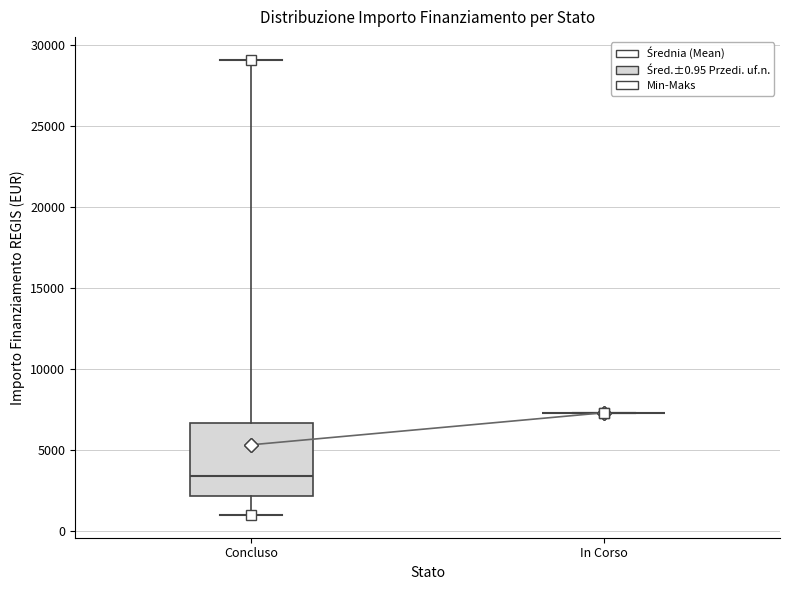

Reading left to right, transcribe this box plot: for each box, give where its median line is, the range the box spans, and where its two whiskers end, as read against the y-axis. The values are not printed on the chart, so give them approximately, as read against the axis.

Concluso: median 3500, box 2000 to 6500, whiskers 1000 to 29000
In Corso: box collapsed to a line at 7500, whiskers 7500 to 7500